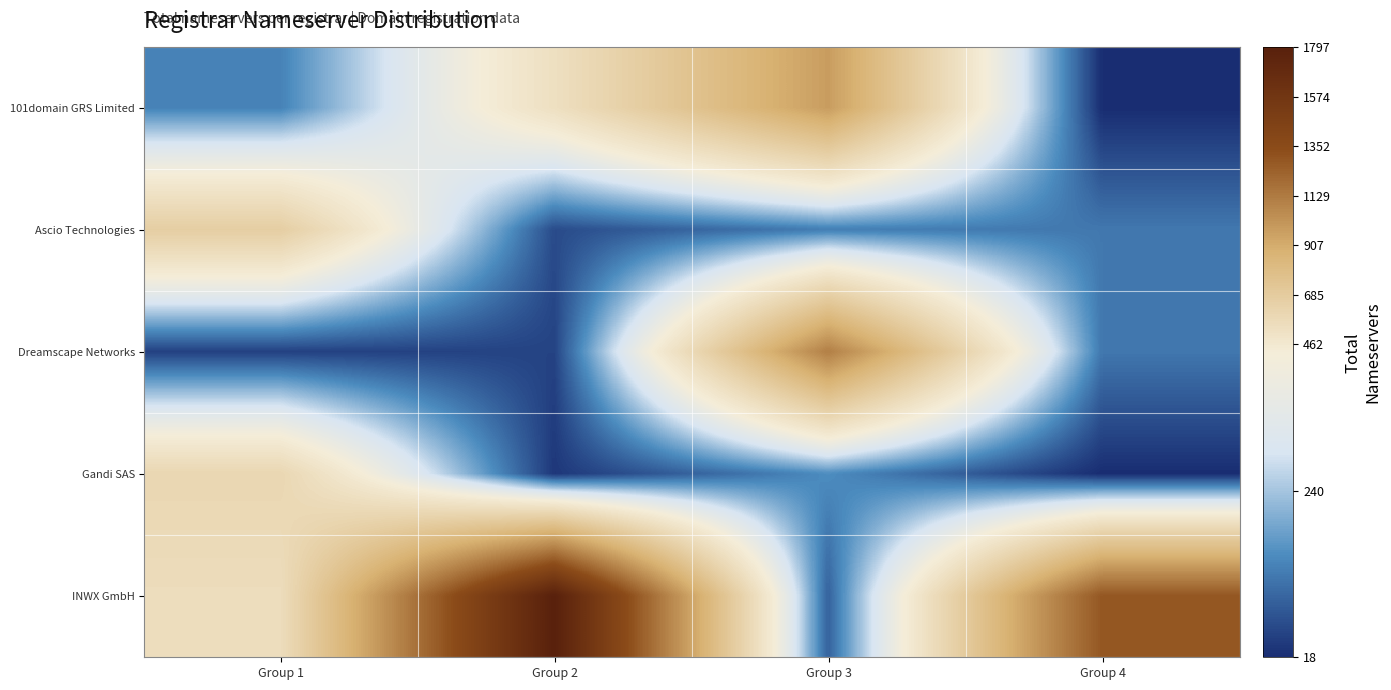

Which series has the widest spread of values?

INWX GmbH